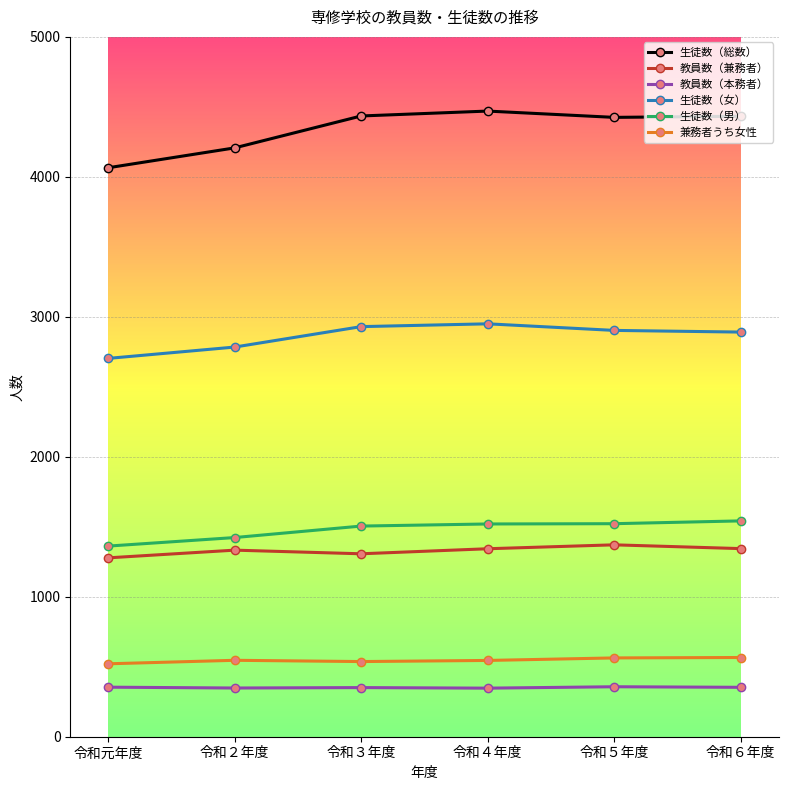

At how many categories does at least one series exceed 3592?

6